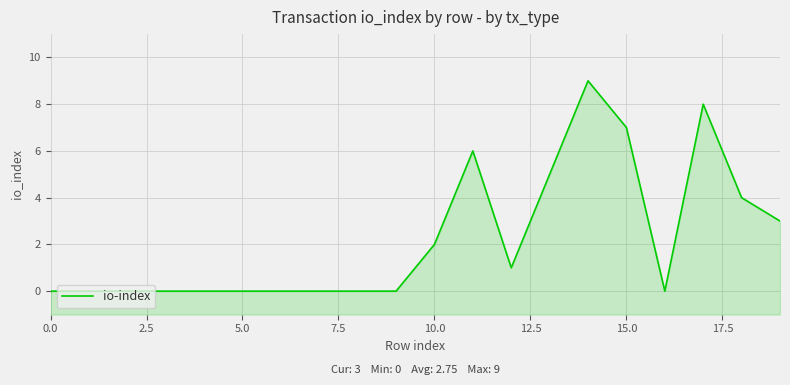

Which category has the highest value across all series?

14